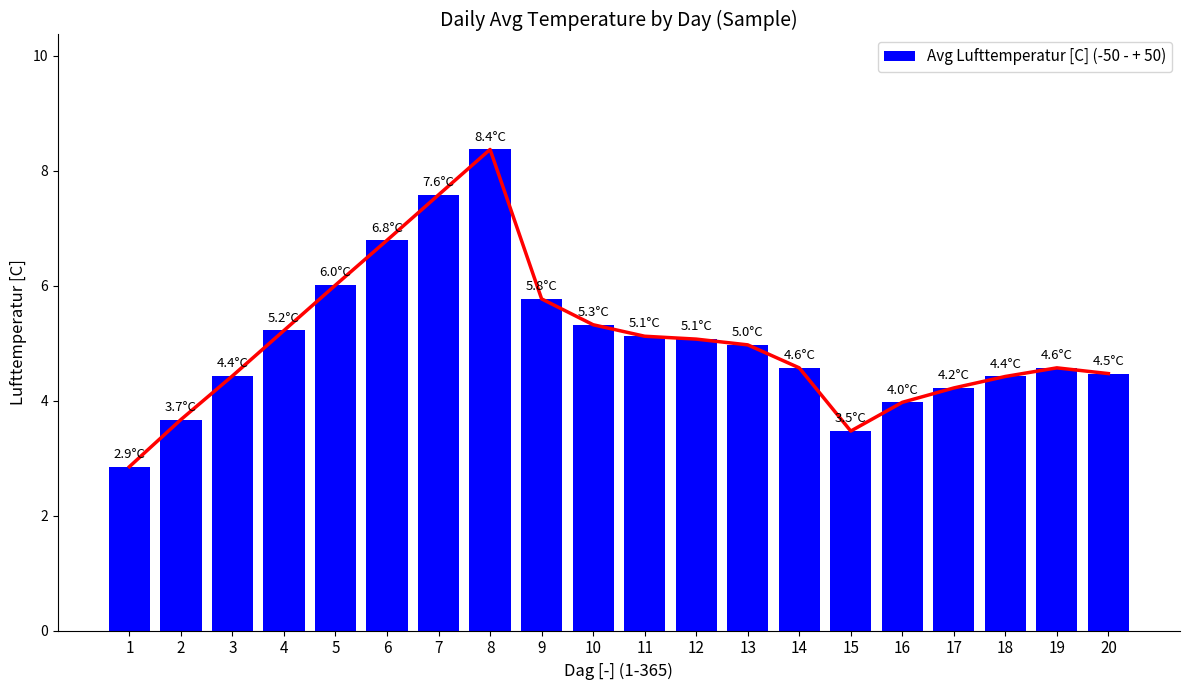

What is the maximum value shown in the chart?

8.4